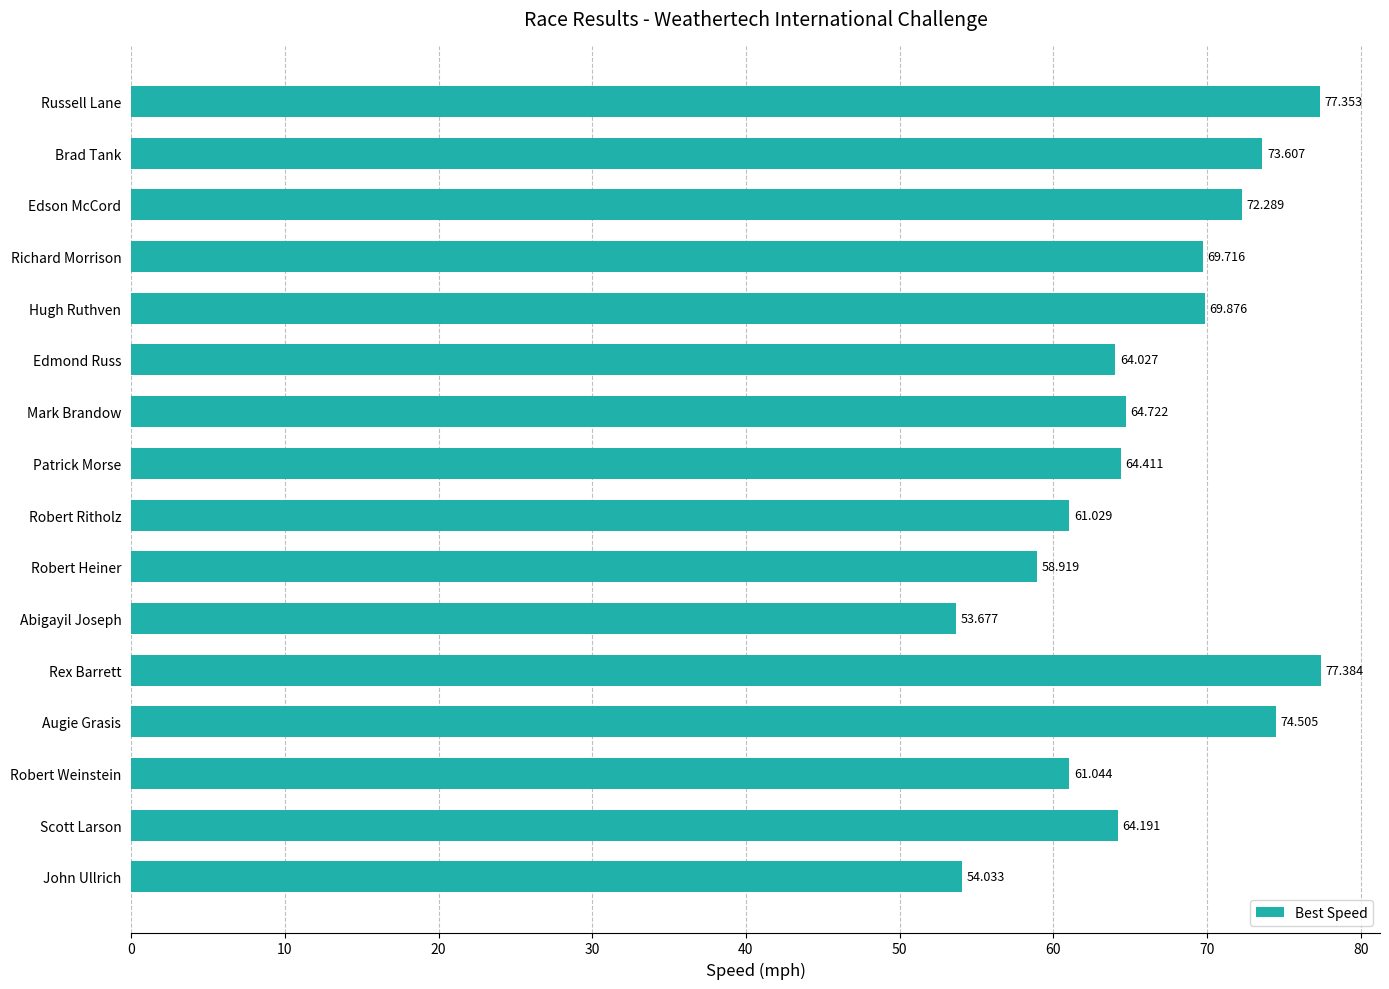

What is the difference between the second highest and second lowest values?

23.3